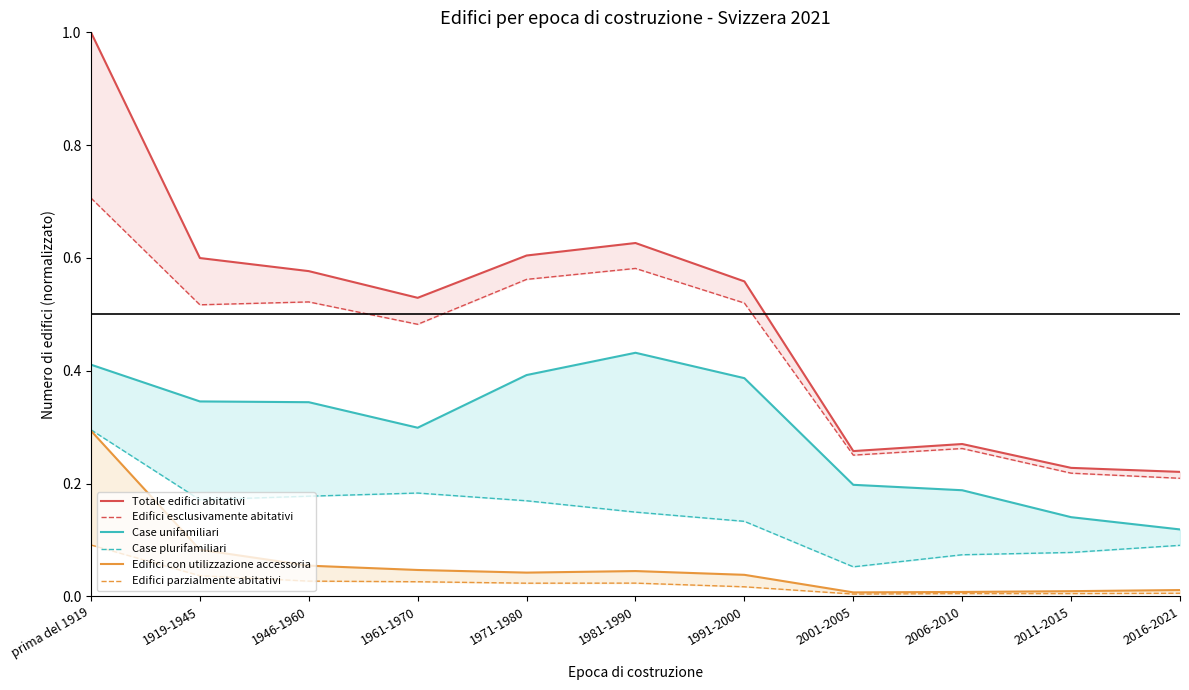

What value does the Case unifamiliari series have at 1991-2000?

0.4